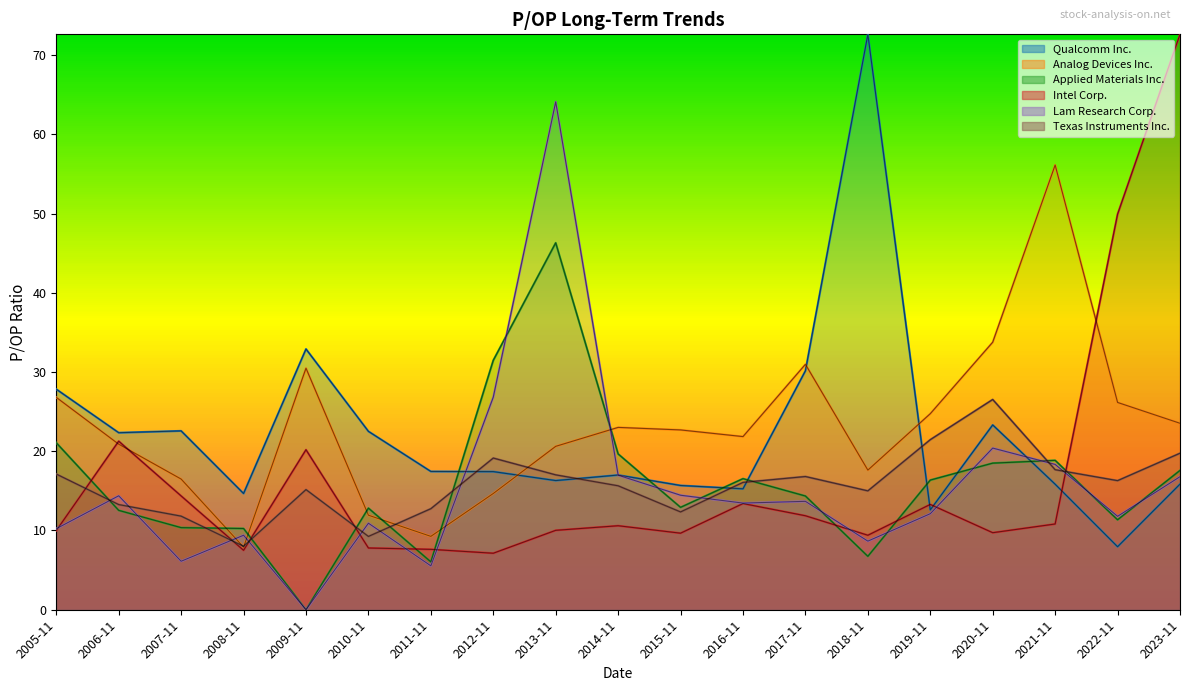

The Intel Corp. series shows 4.6 at 2015-11. True or false?

False